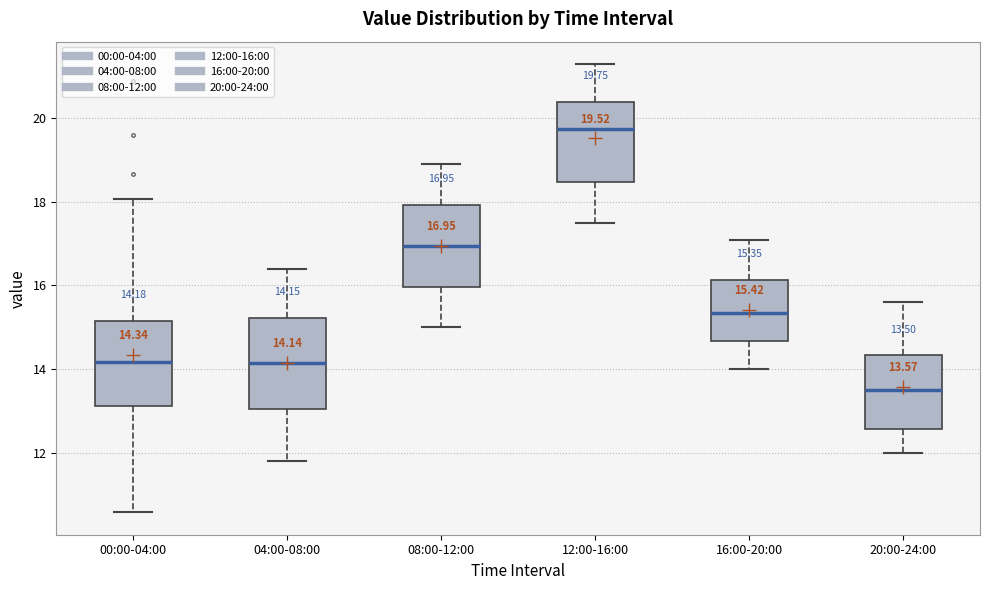

Which box's median line is the highest?

12:00-16:00